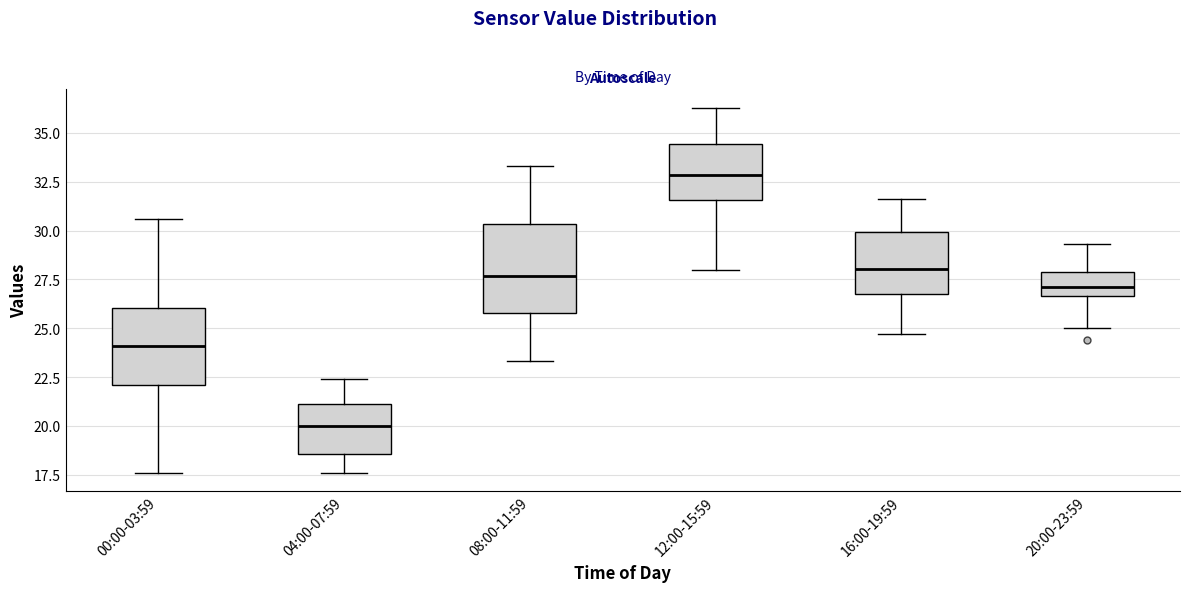

Reading left to right, read every box against the y-axis: the position of its median line, the range the box covers, and the ends of its whiskers. The values are not printed on the chart, so give them approximately, as read against the axis.

00:00-03:59: median 24.0, box 22.0 to 26.0, whiskers 17.5 to 30.5
04:00-07:59: median 20.0, box 18.5 to 21.0, whiskers 17.5 to 22.5
08:00-11:59: median 27.5, box 26.0 to 30.5, whiskers 23.5 to 33.5
12:00-15:59: median 33.0, box 31.5 to 34.5, whiskers 28.0 to 36.5
16:00-19:59: median 28.0, box 27.0 to 30.0, whiskers 24.5 to 31.5
20:00-23:59: median 27.0, box 26.5 to 28.0, whiskers 25.0 to 29.5